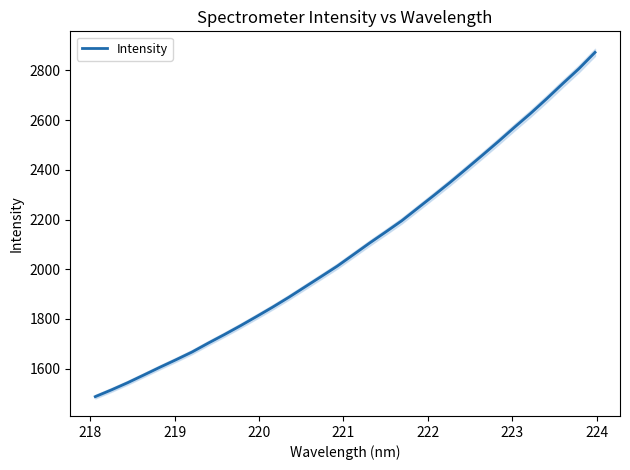

How many lines are shown in the chart?

1